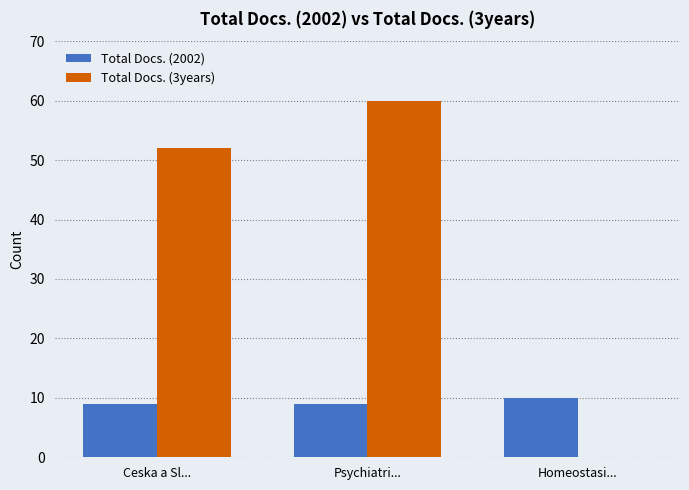

What is the sum of the Total Docs. (3years) values at Psychiatri... and Homeostasi...?

60